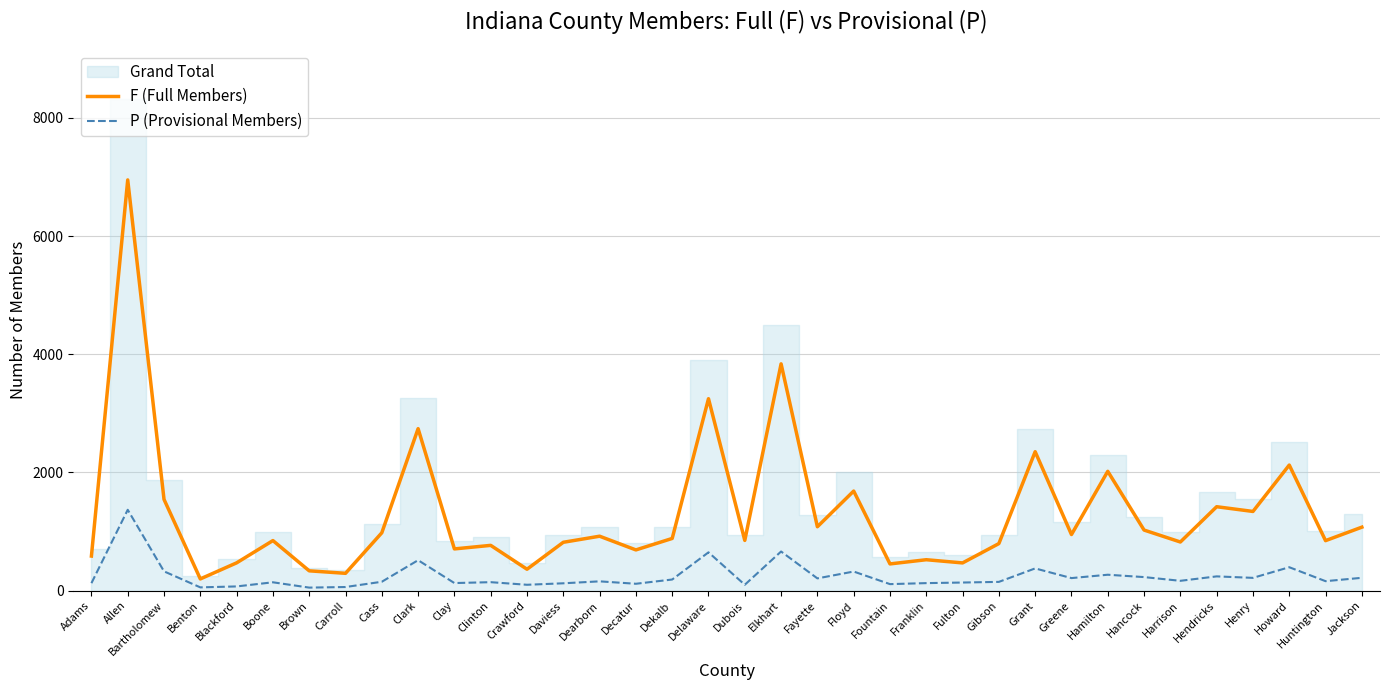

True or false: P (Provisional Members) has a value of 32 at Cass.

False